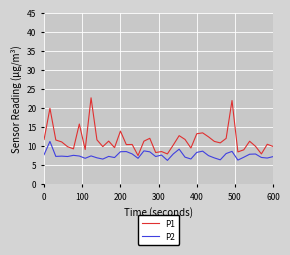

What is the minimum value shown in the chart?

6.2